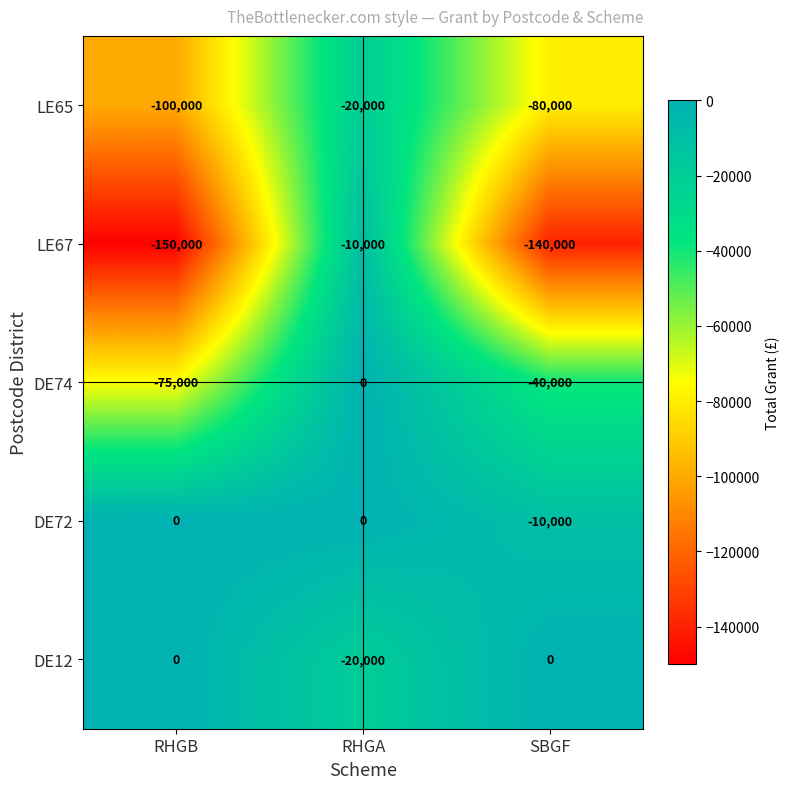

What is the sum of all DE72 values?

-10000